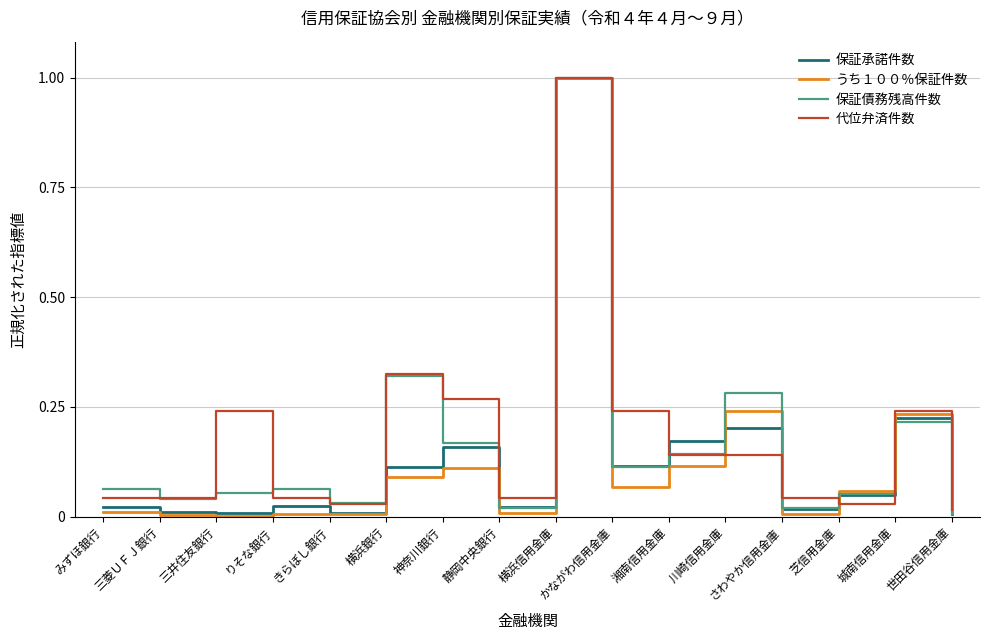

What position from the right is 湘南信用金庫?

6